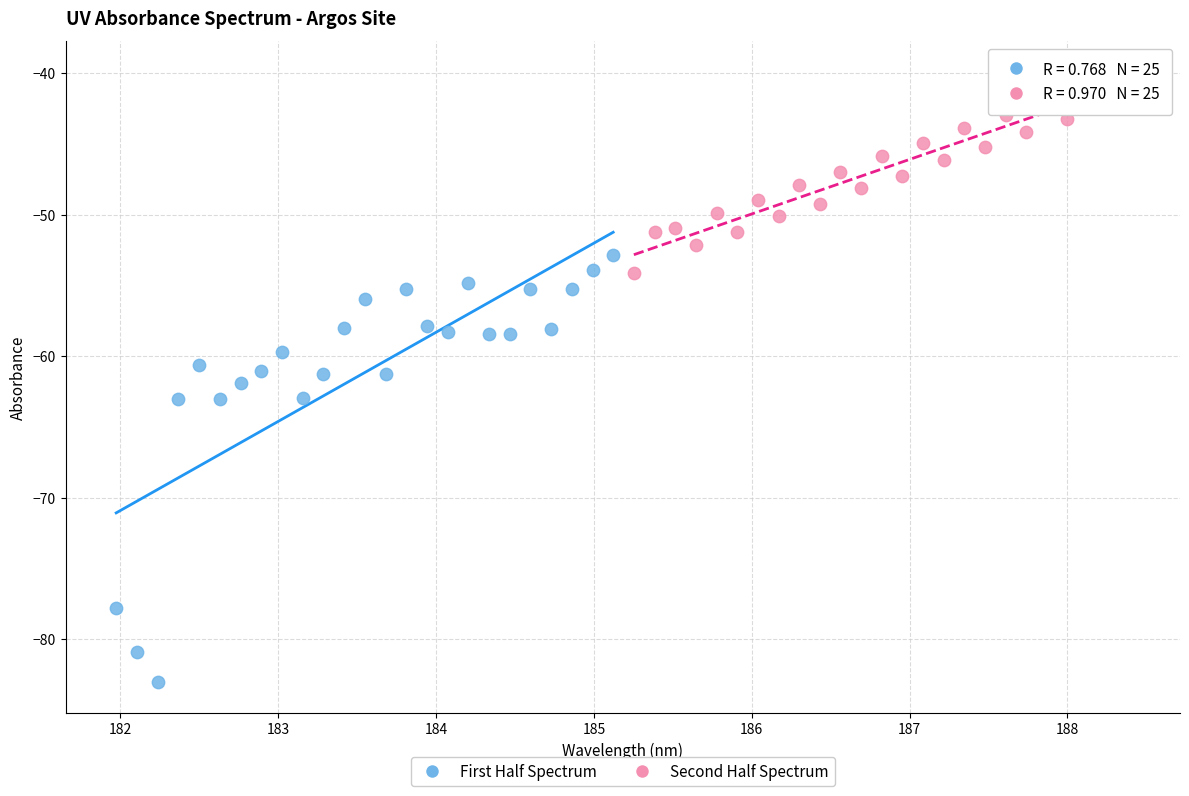

Which series reaches the maximum Y coordinate?

Second Half Spectrum